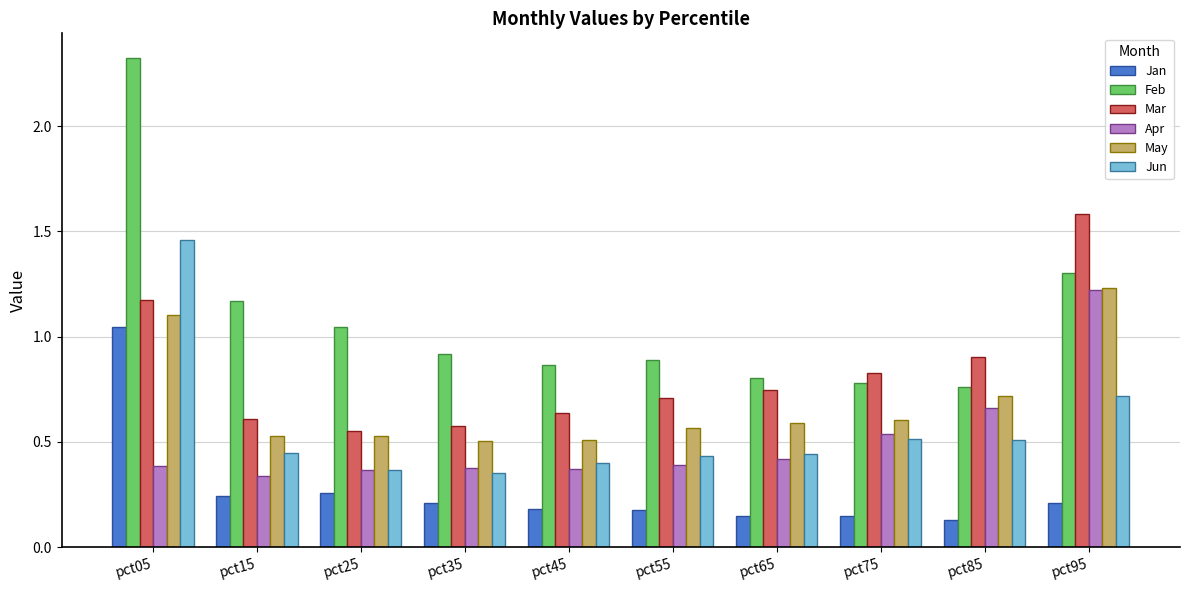

What is the difference between the highest and lowest values at pct95?

1.4